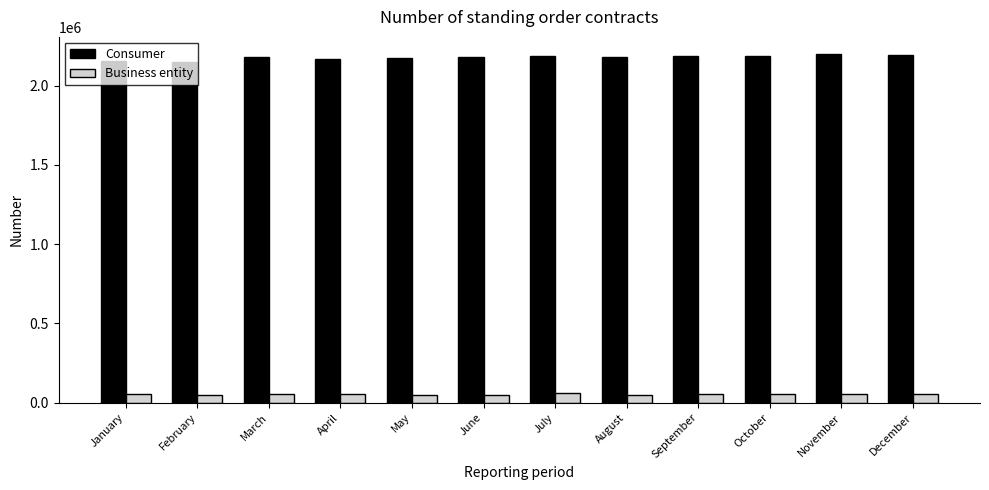

How many bars are there in total?

24